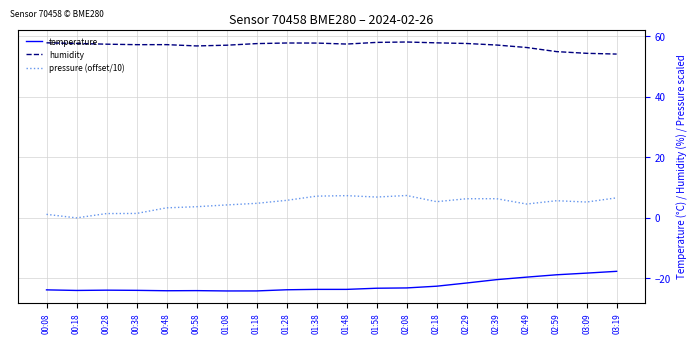

What is the difference between the maximum and minimum values in the temperature series?

6.5